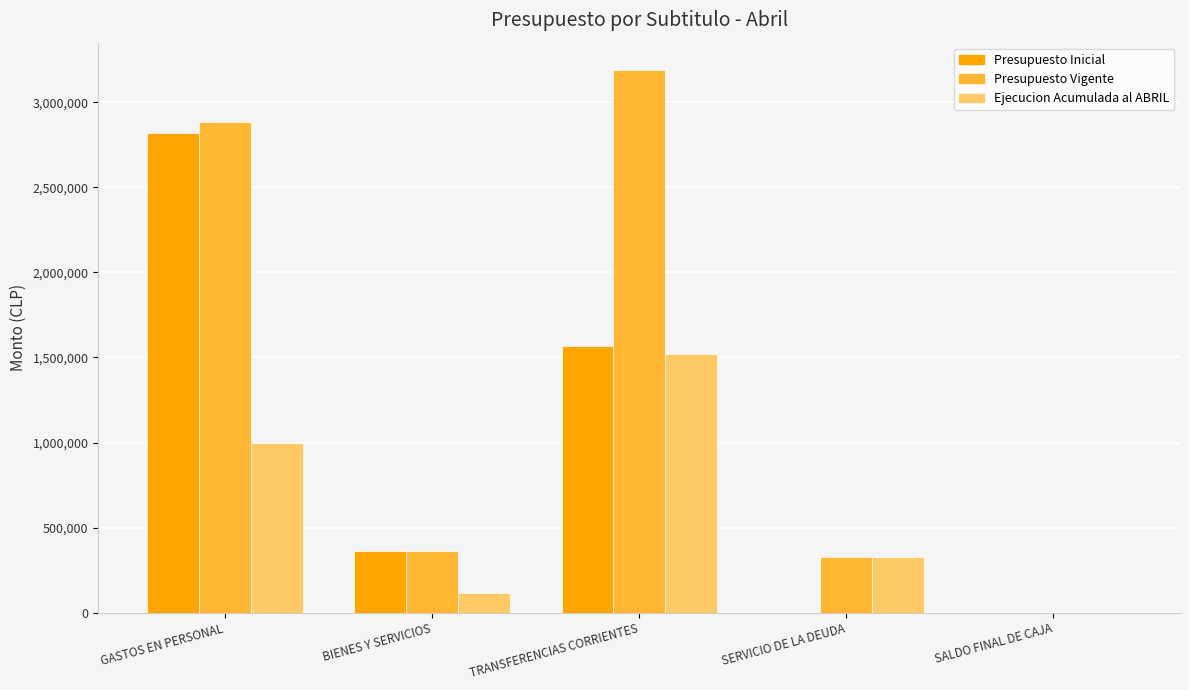

What is the sum of the Presupuesto Inicial values at SALDO FINAL DE CAJA and BIENES Y SERVICIOS?

361800